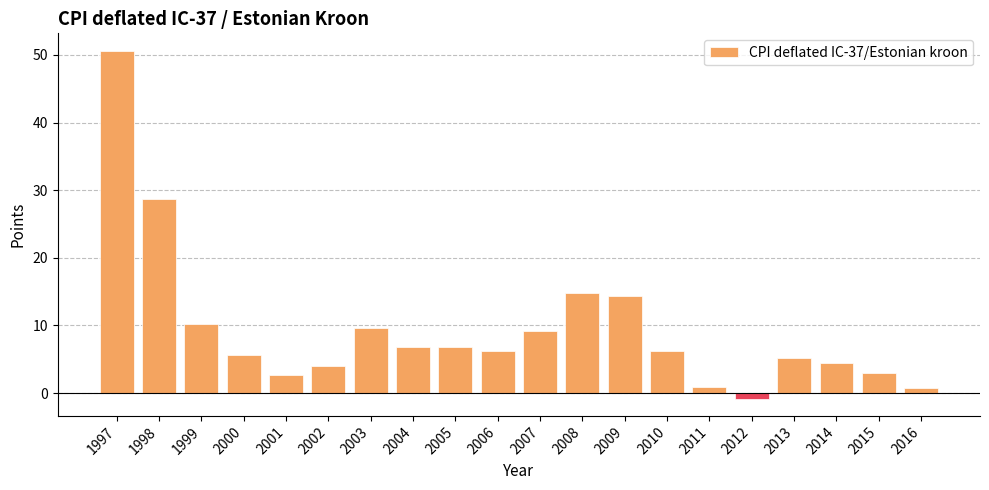

True or false: the data shows 6.8 at 2004.

True